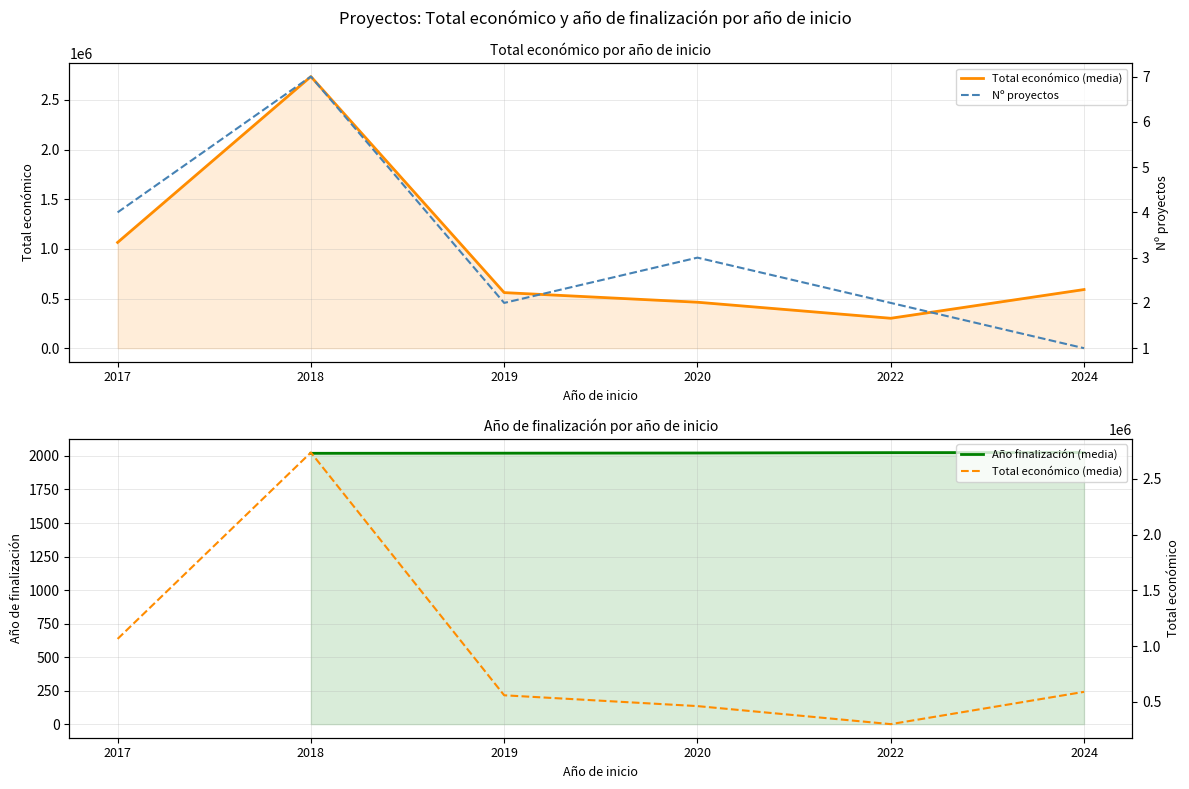

Where is Total económico (media) nearest to the value 1517918?

2017